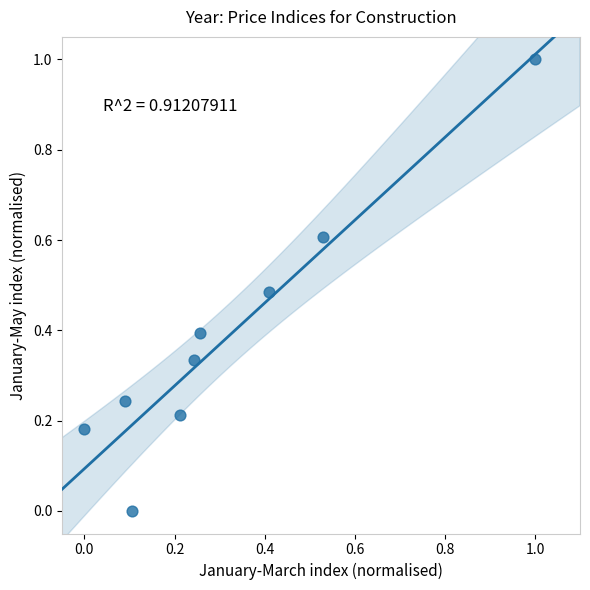

What is the average Y value?

0.4